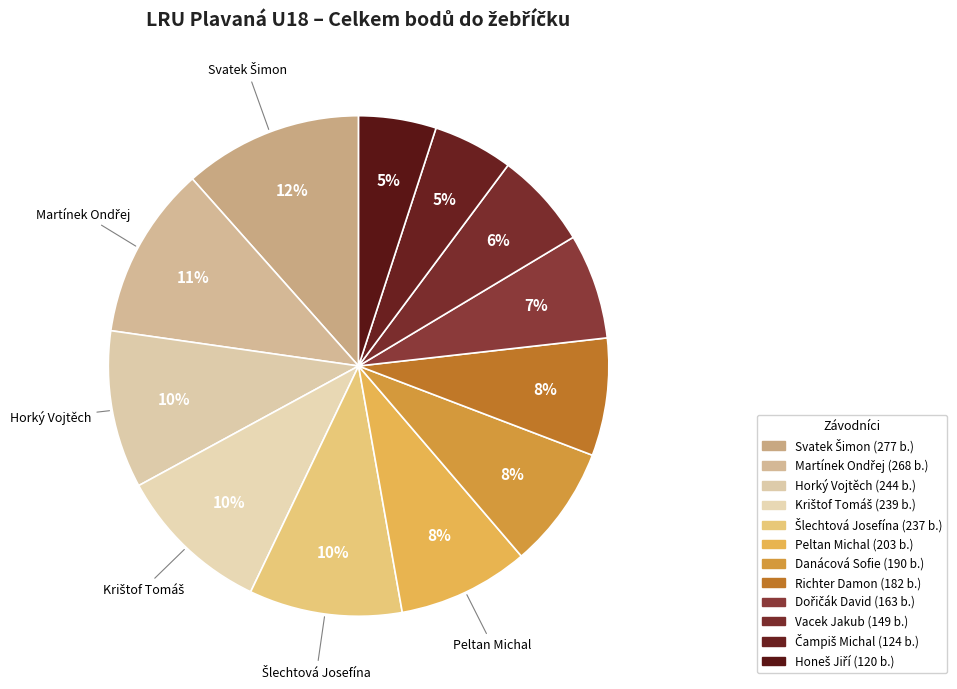

Count the number of slices in the pie.

12